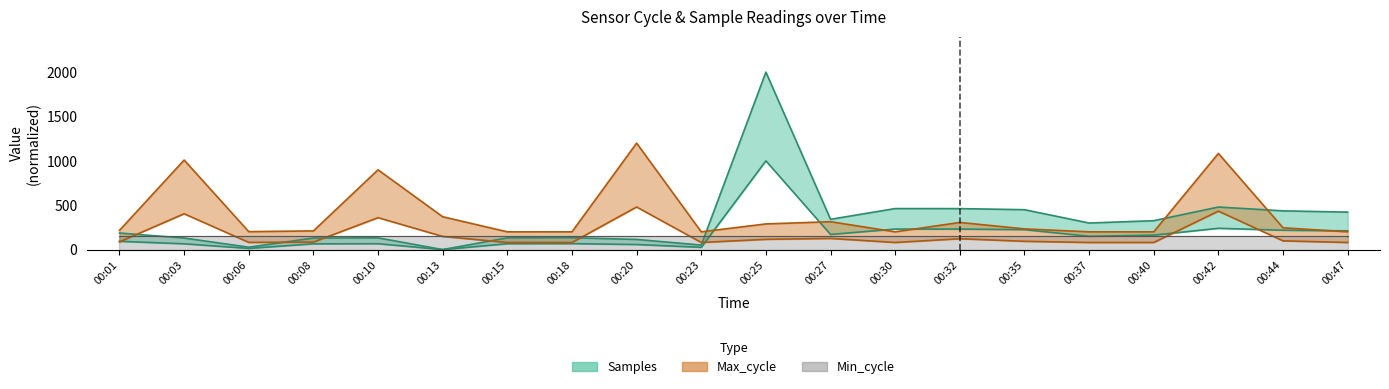

True or false: Samples and Max_cycle intersect in this chart.

True